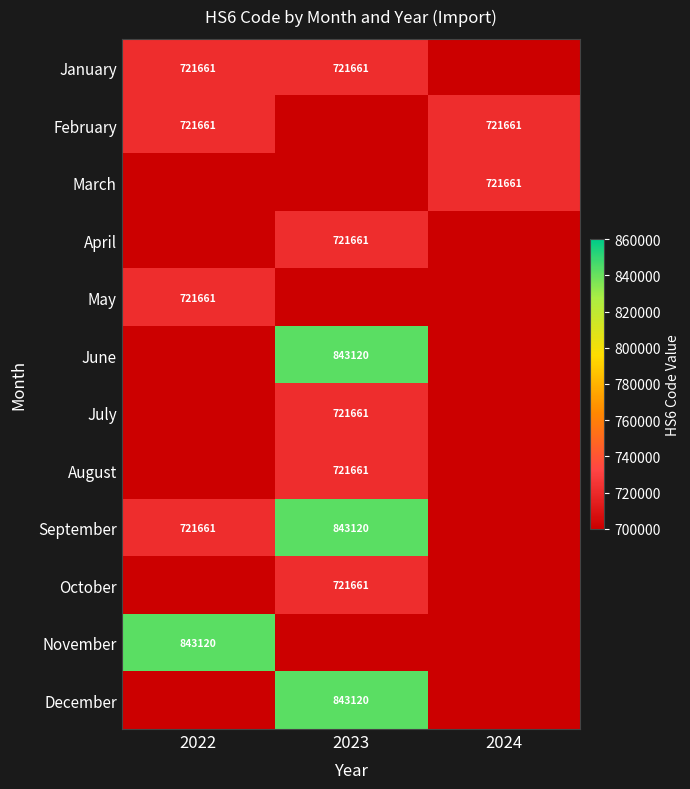

What is the difference between the highest and lowest values at 2024?

721661